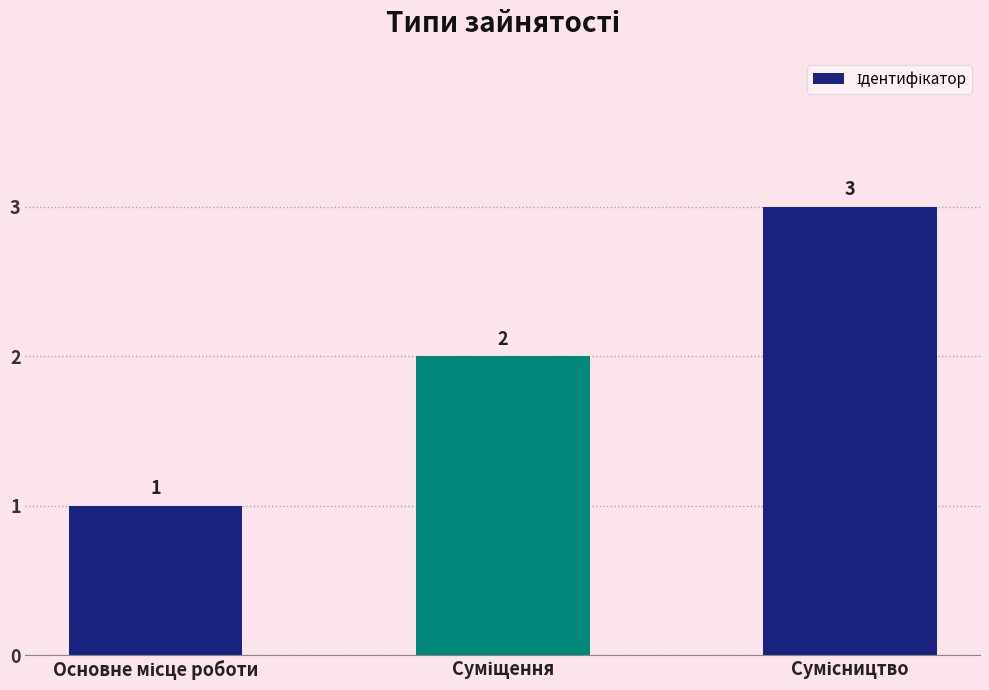

What is the sum of all values?

6